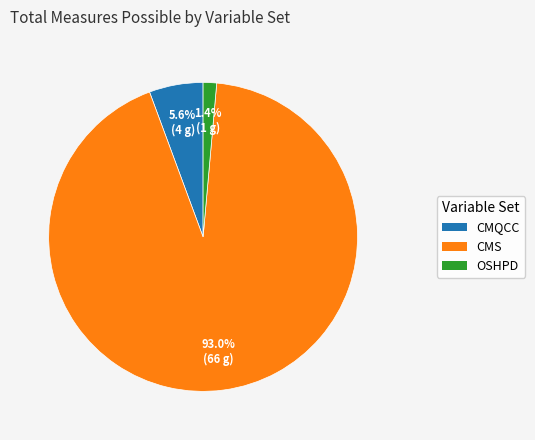

How many segments does this pie chart have?

3